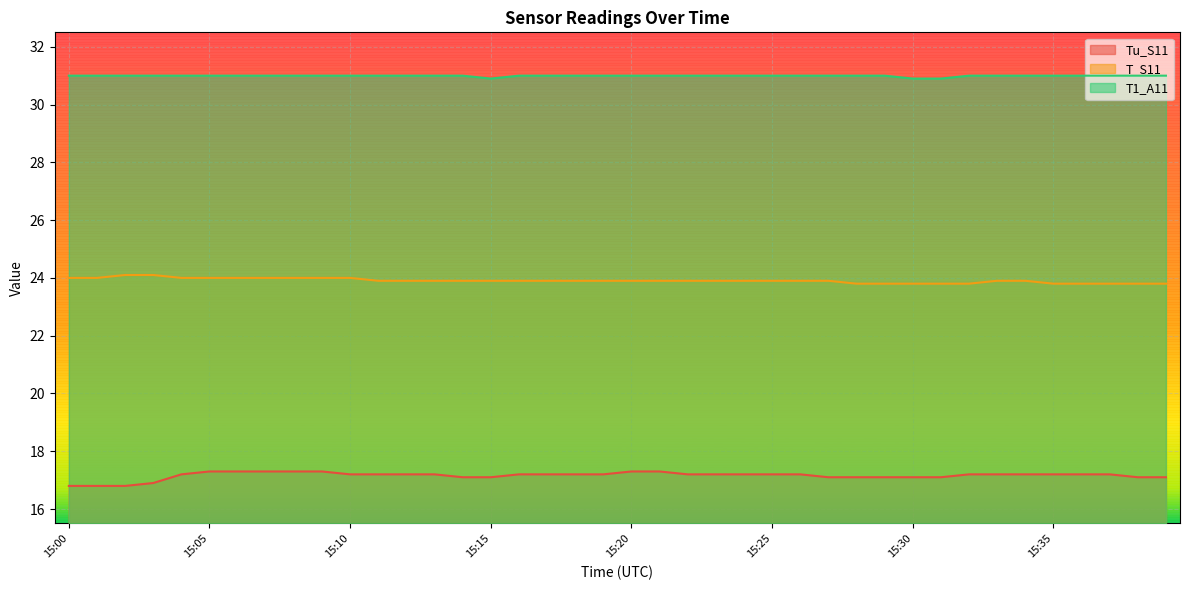

Reading left to right, what are all the values shown in this chart?

Tu_S11: 16.8	16.8	16.8	16.9	17.2	17.3	17.3	17.3	17.3	17.3	17.2	17.2	17.2	17.2	17.1	17.1	17.2	17.2	17.2	17.2	17.3	17.3	17.2	17.2	17.2	17.2	17.2	17.1	17.1	17.1	17.1	17.1	17.2	17.2	17.2	17.2	17.2	17.2	17.1	17.1
T_S11: 24.0	24.0	24.1	24.1	24.0	24.0	24.0	24.0	24.0	24.0	24.0	23.9	23.9	23.9	23.9	23.9	23.9	23.9	23.9	23.9	23.9	23.9	23.9	23.9	23.9	23.9	23.9	23.9	23.8	23.8	23.8	23.8	23.8	23.9	23.9	23.8	23.8	23.8	23.8	23.8
T1_A11: 31.0	31.0	31.0	31.0	31.0	31.0	31.0	31.0	31.0	31.0	31.0	31.0	31.0	31.0	31.0	30.9	31.0	31.0	31.0	31.0	31.0	31.0	31.0	31.0	31.0	31.0	31.0	31.0	31.0	31.0	30.9	30.9	31.0	31.0	31.0	31.0	31.0	31.0	31.0	31.0